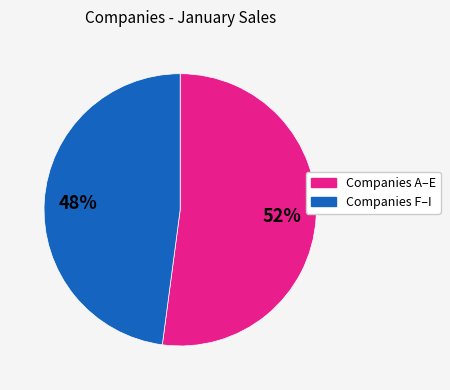

Is there any slice that represents more than half of the pie?

Yes